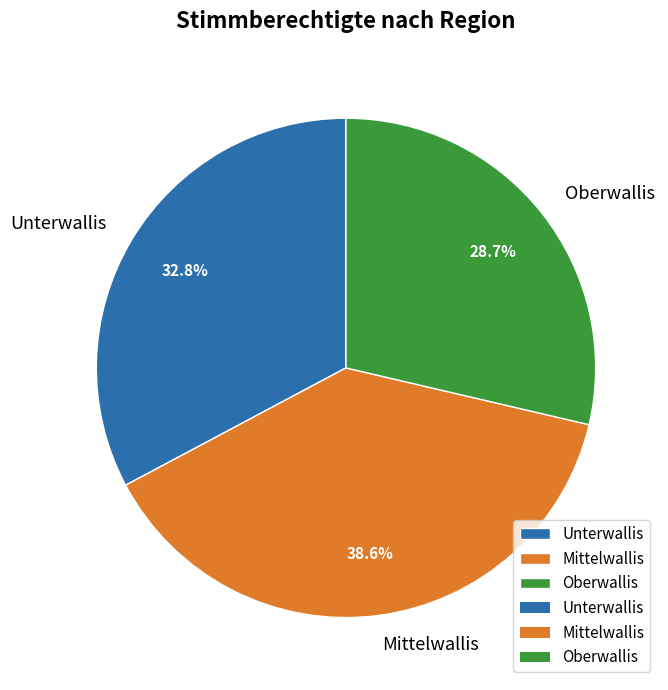

What percentage is the Unterwallis slice, to the nearest percent?

33%